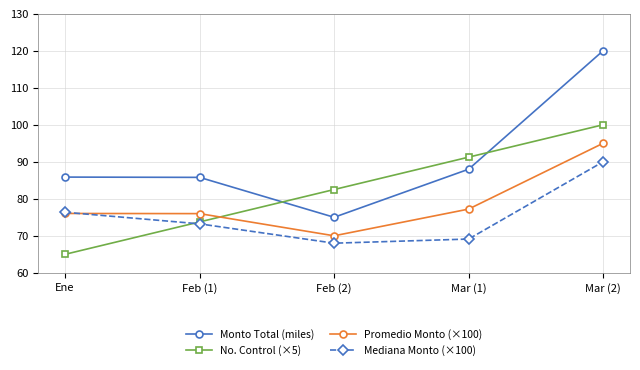

Which series has the largest total across all categories?

Monto Total (miles)